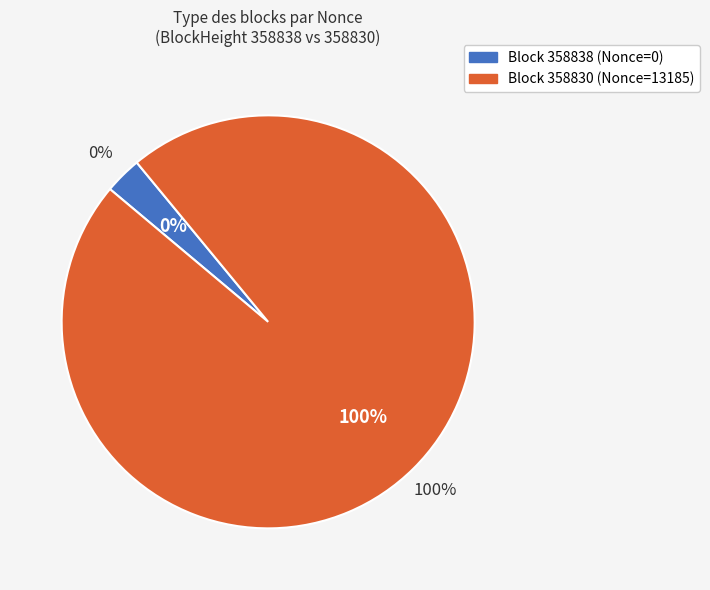

Rank the categories by value from highest to lowest.

358830, 358838